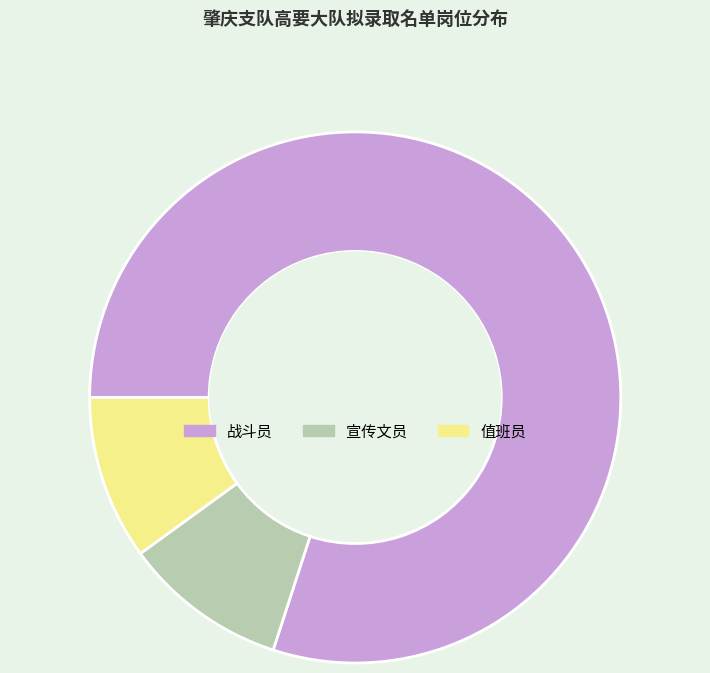

Does any single category account for the majority?

Yes